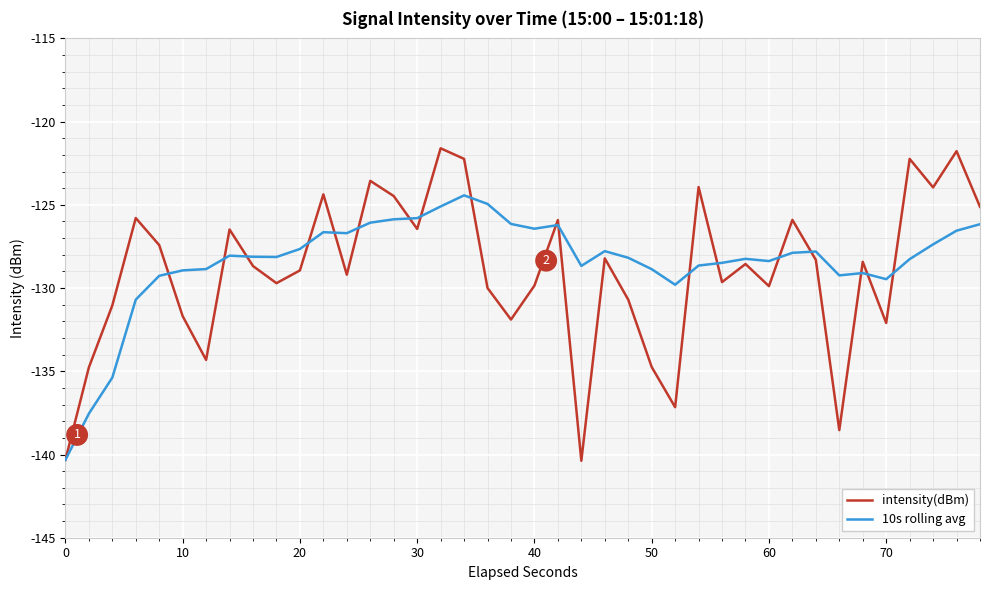

Rank the series by their maximum value, from lowest to highest.

10s rolling avg, intensity(dBm)